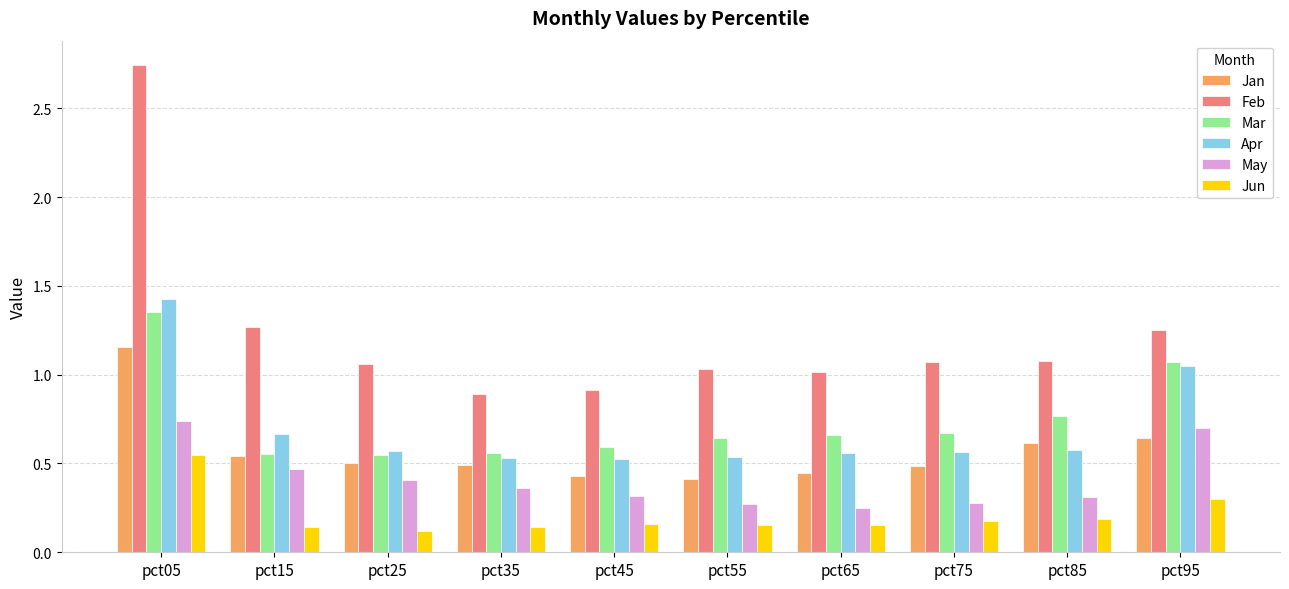

How many bars are there in total?

60